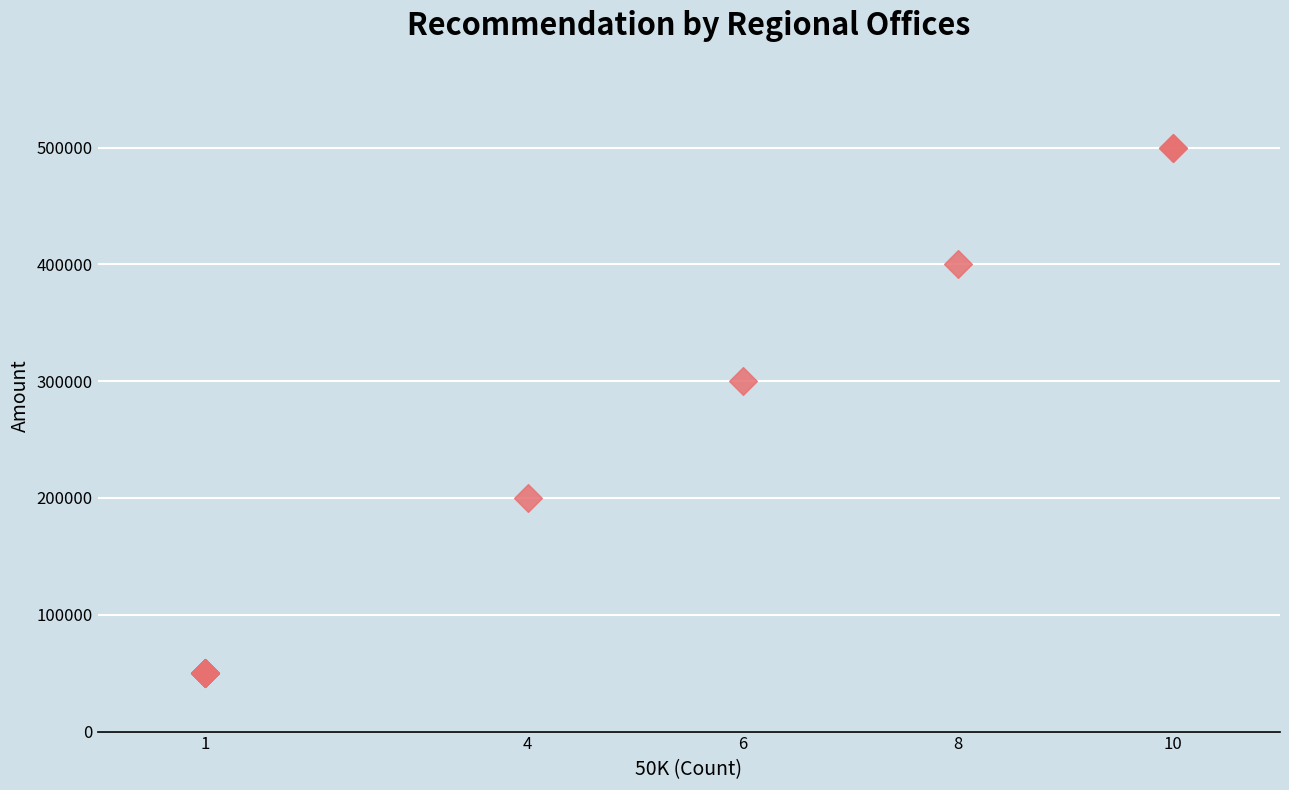

What Y value in the scatter plot is closest to 275000?

300000